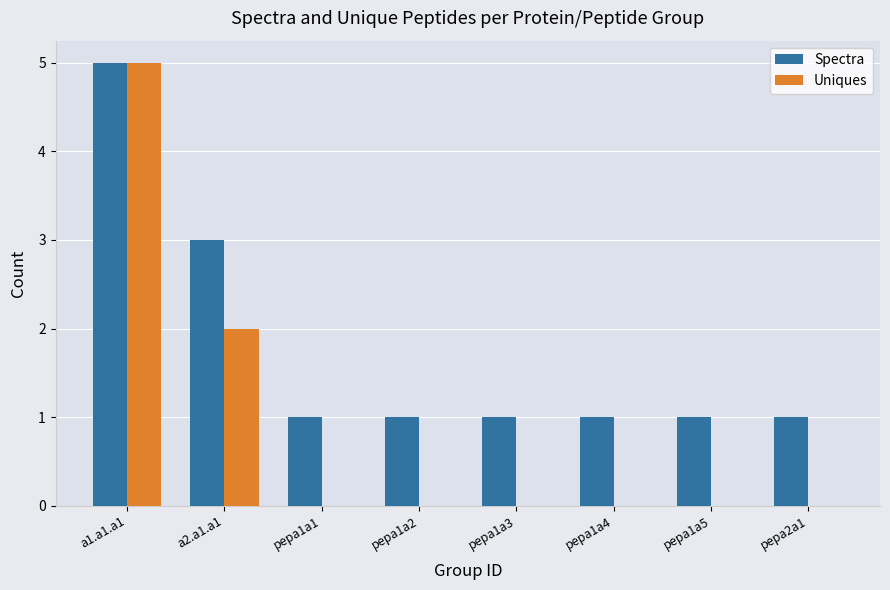

What is the sum of the Spectra values at pepa1a1 and pepa1a2?

2